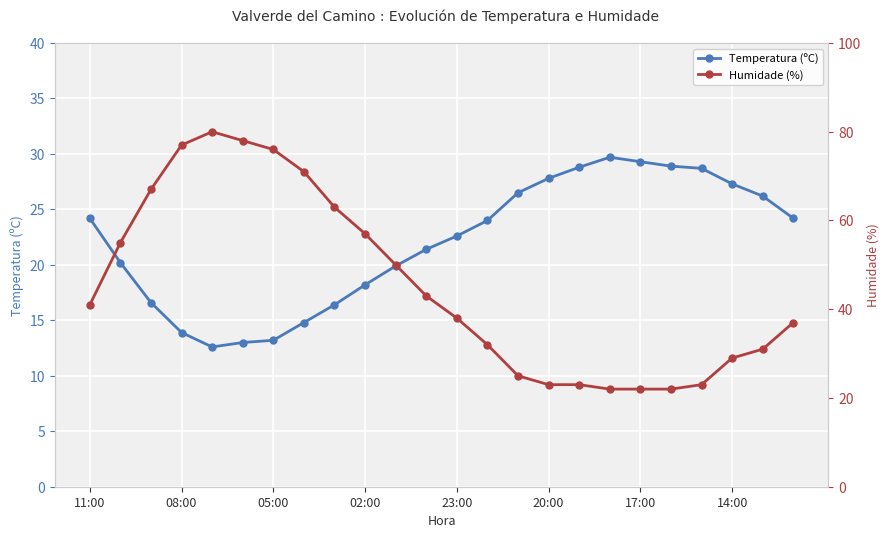

What is the highest value of the Temperatura (ºC) series?

29.7